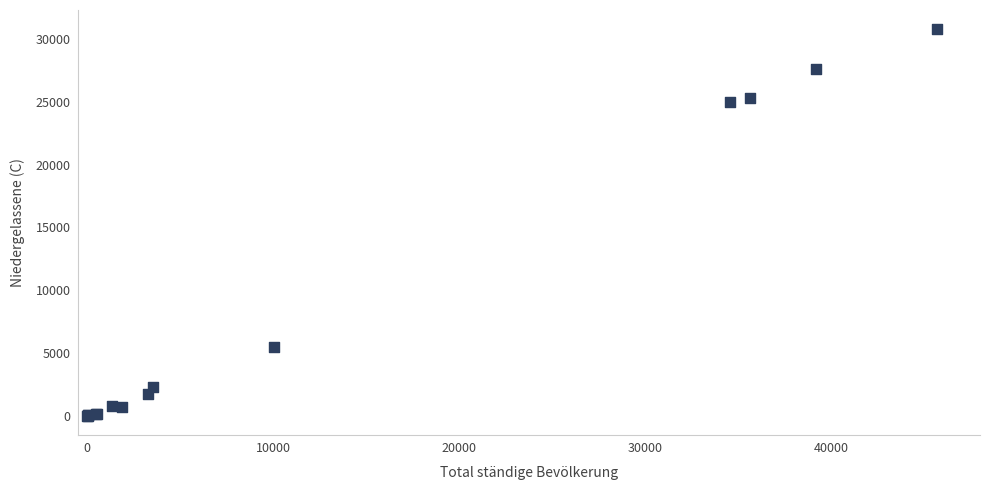

What Y value in the scatter plot is closest to 15399?

24962